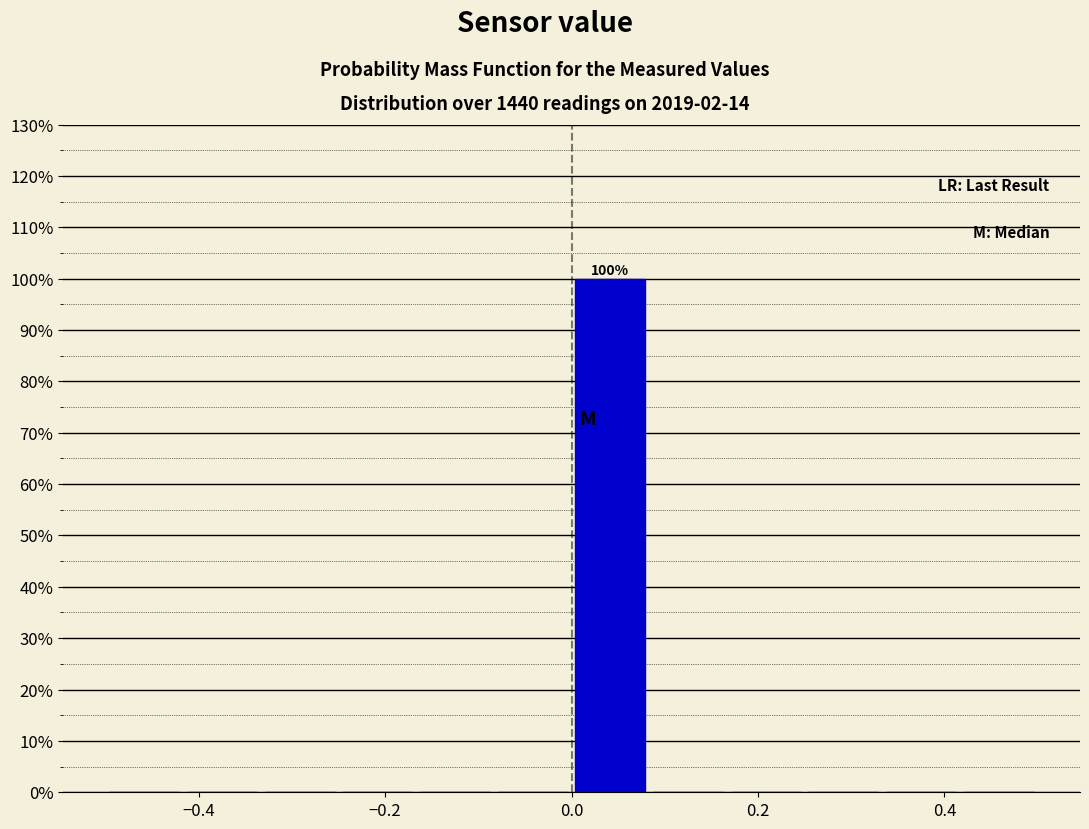

Over which range of the x-axis is the bar tallest?

0.00 to 0.08